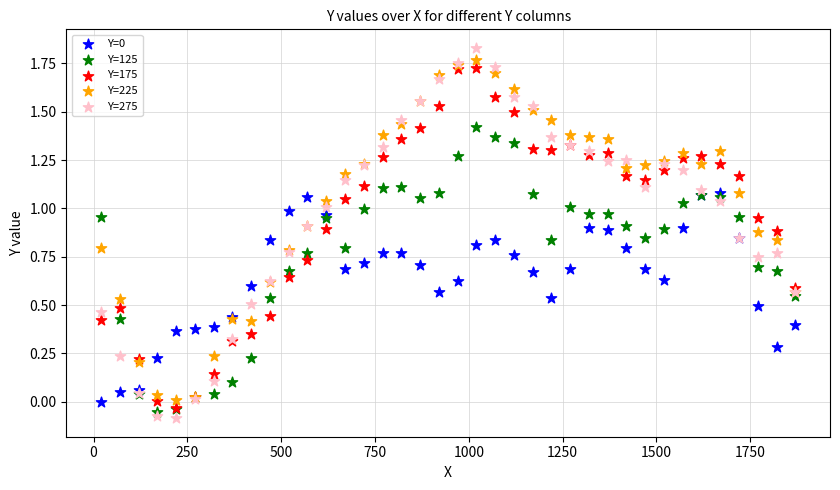

Which series has the largest Y range (max minus min)?

Y=275